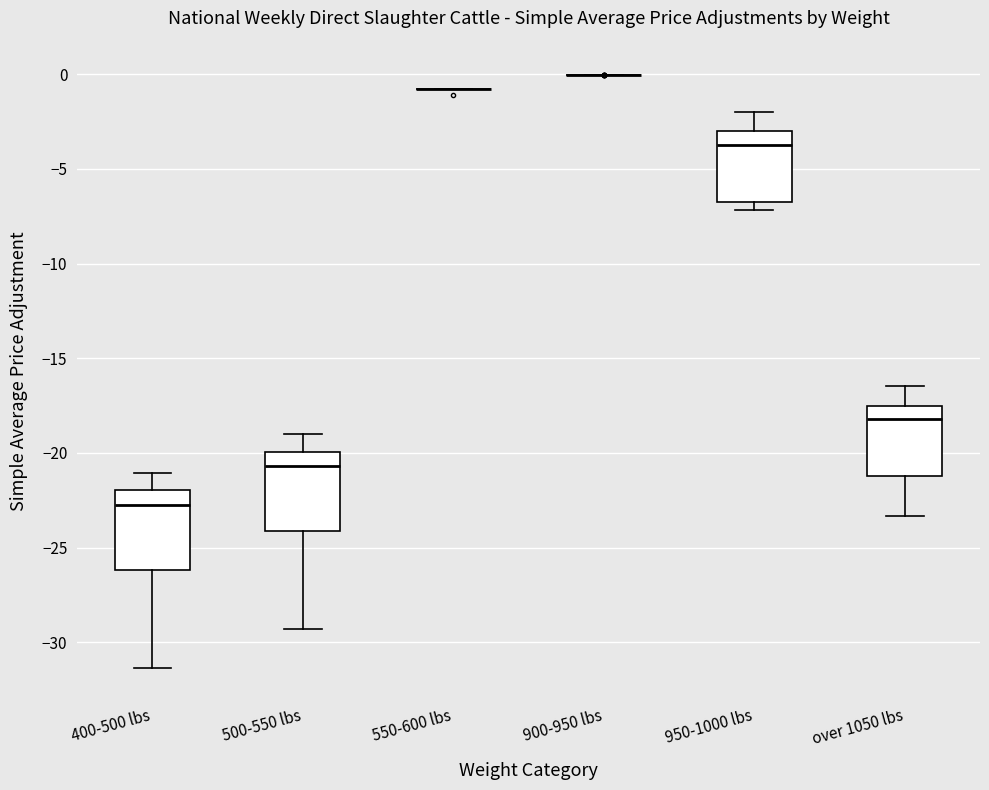

Reading left to right, transcribe this box plot: for each box, give where its median line is, the range the box spans, and where its two whiskers end, as read against the y-axis. The values are not printed on the chart, so give them approximately, as read against the axis.

400-500 lbs: median -23.0, box -26.0 to -22.0, whiskers -31.5 to -21.0
500-550 lbs: median -20.5, box -24.0 to -20.0, whiskers -29.5 to -19.0
550-600 lbs: box collapsed to a line at -1.0, whiskers -1.0 to -1.0
900-950 lbs: box collapsed to a line at 0.0, whiskers 0.0 to 0.0
950-1000 lbs: median -3.5, box -6.5 to -3.0, whiskers -7.0 to -2.0
over 1050 lbs: median -18.0, box -21.0 to -17.5, whiskers -23.5 to -16.5